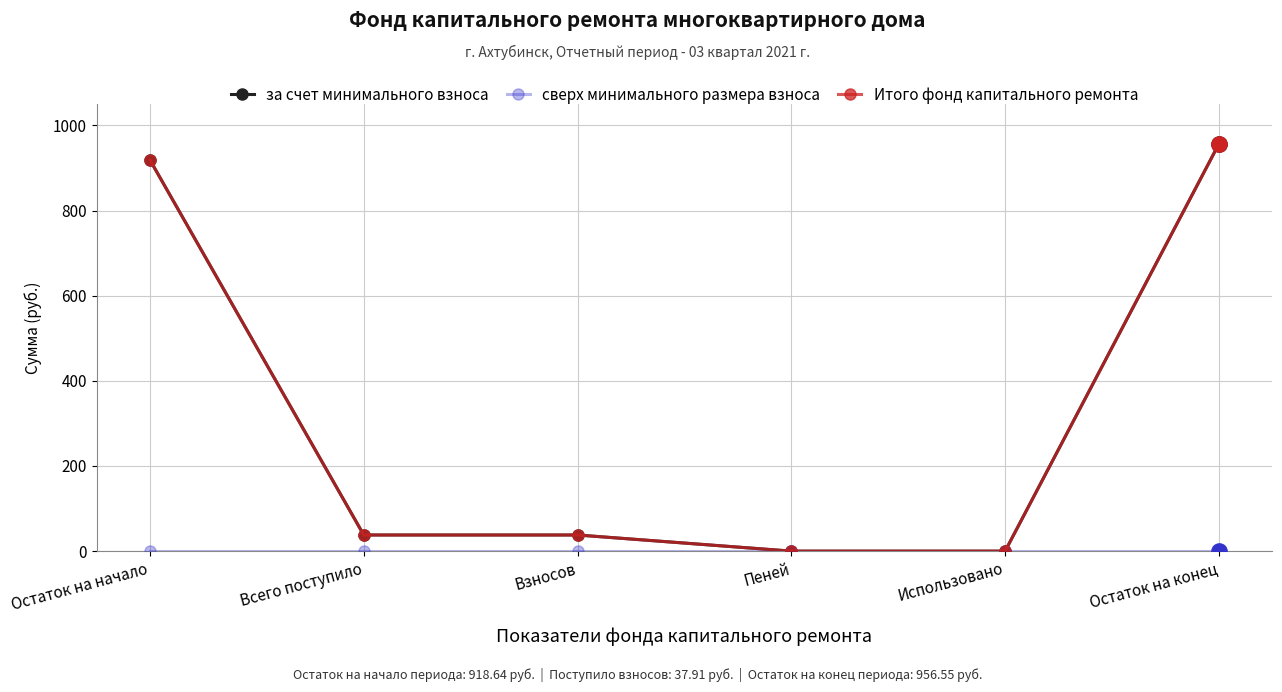

At Остаток на конец, list the series in order from largest to smallest.

за счет минимального взноса, Итого фонд капитального ремонта, сверх минимального размера взноса